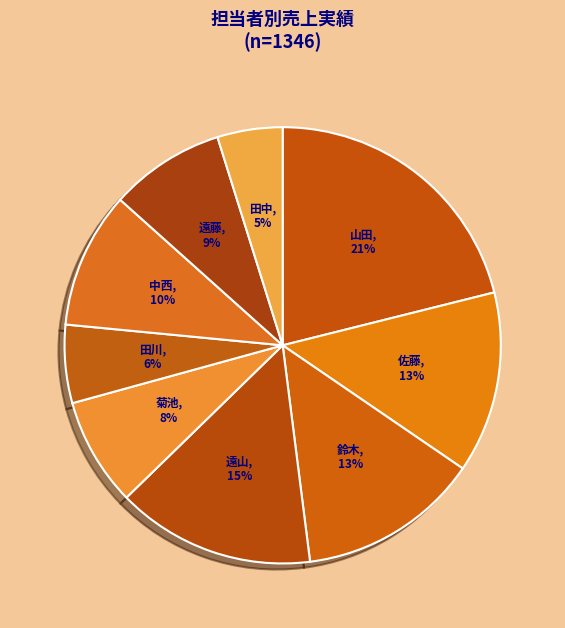

How many segments does this pie chart have?

9